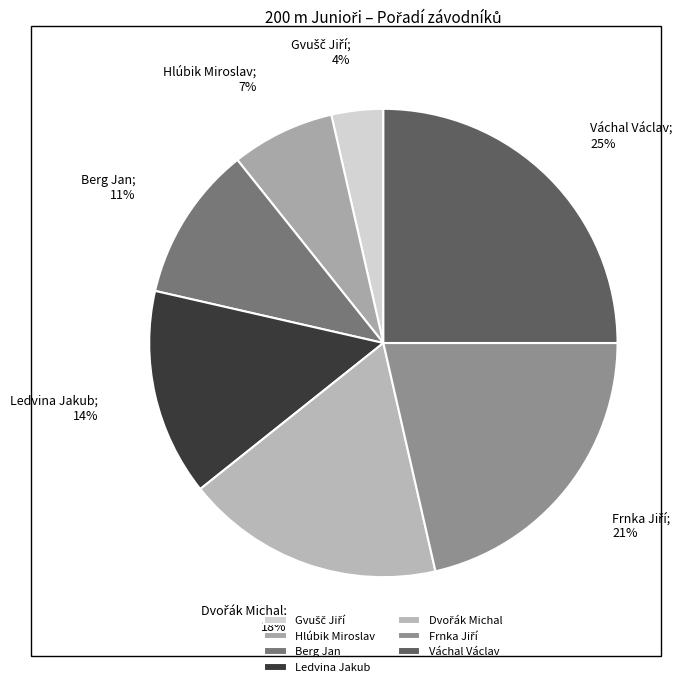

Count the number of slices in the pie.

7